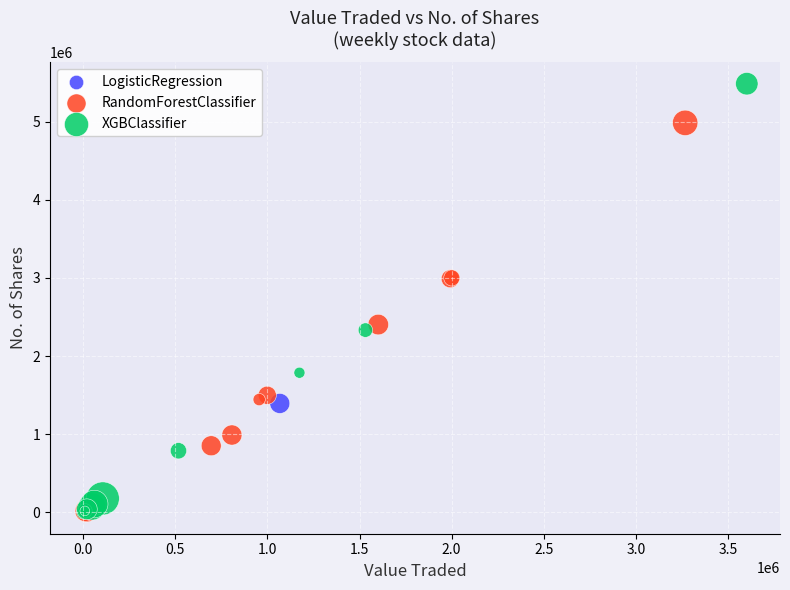

Which series reaches the maximum Y coordinate?

XGBClassifier